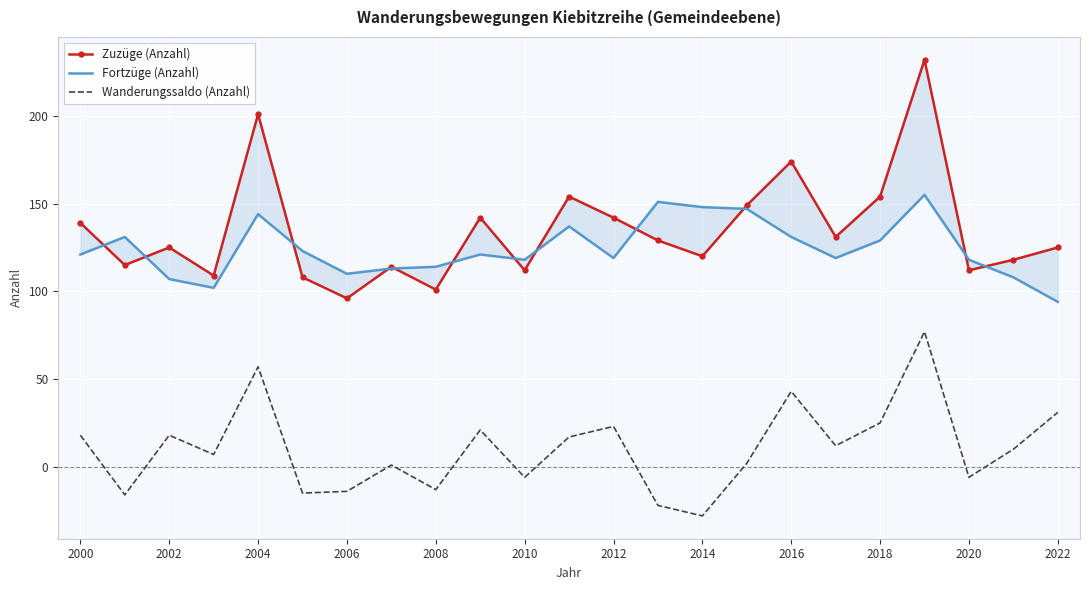

The Wanderungssaldo (Anzahl) series shows -13 at 2008. True or false?

True